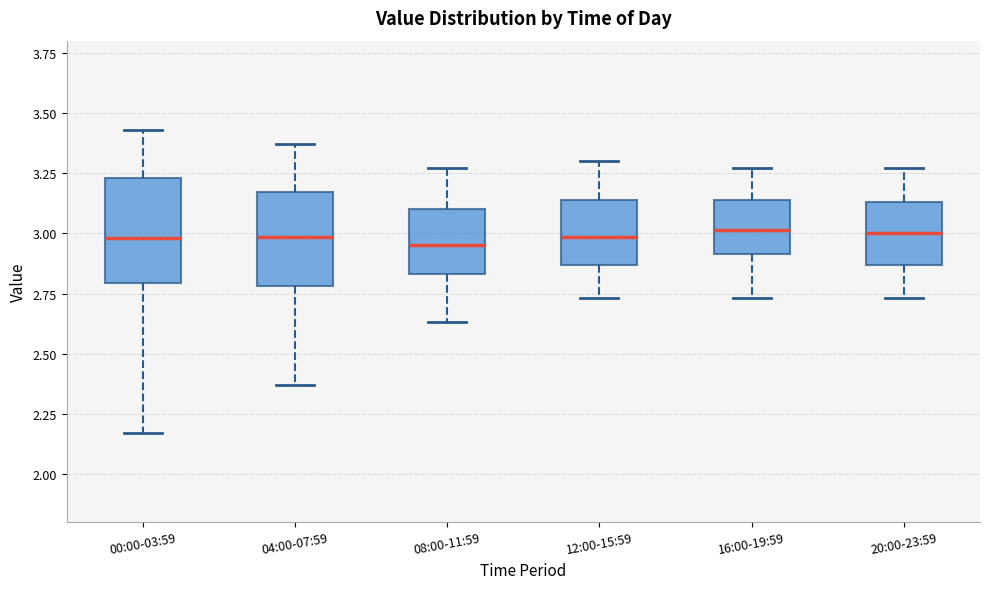

Reading left to right, read every box against the y-axis: the position of its median line, the range the box covers, and the ends of its whiskers. The values are not printed on the chart, so give them approximately, as read against the axis.

00:00-03:59: median 3.00, box 2.80 to 3.25, whiskers 2.15 to 3.45
04:00-07:59: median 3.00, box 2.80 to 3.15, whiskers 2.35 to 3.35
08:00-11:59: median 2.95, box 2.85 to 3.10, whiskers 2.65 to 3.25
12:00-15:59: median 3.00, box 2.85 to 3.15, whiskers 2.75 to 3.30
16:00-19:59: median 3.00, box 2.90 to 3.15, whiskers 2.75 to 3.25
20:00-23:59: median 3.00, box 2.85 to 3.15, whiskers 2.75 to 3.25